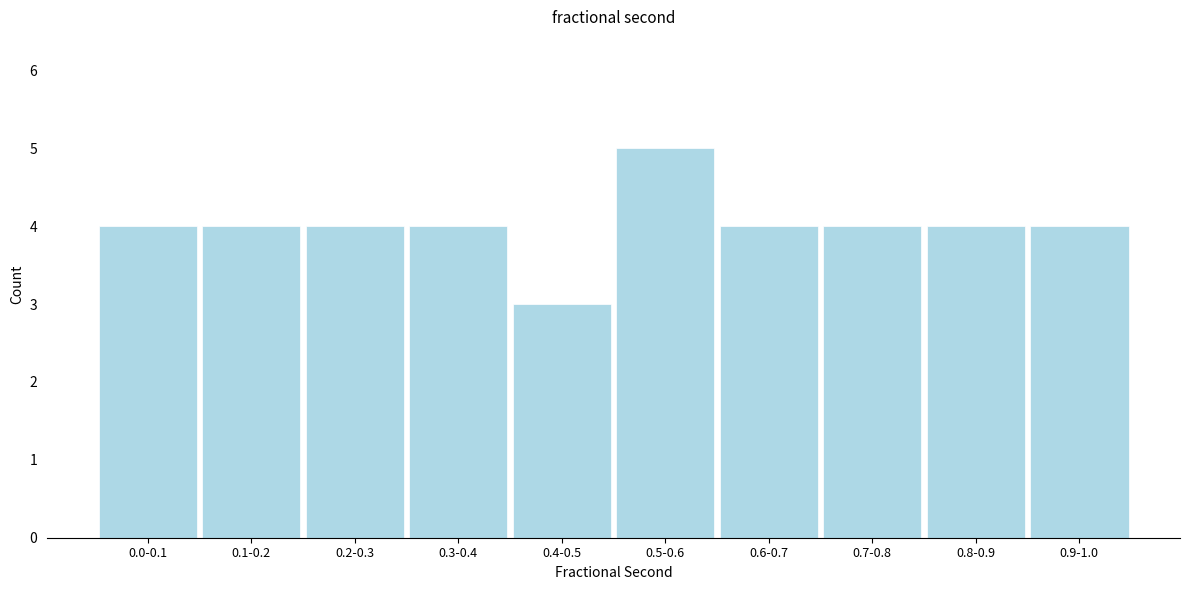

Reading left to right, list all the values displayed in this chart.

4	4	4	4	3	5	4	4	4	4